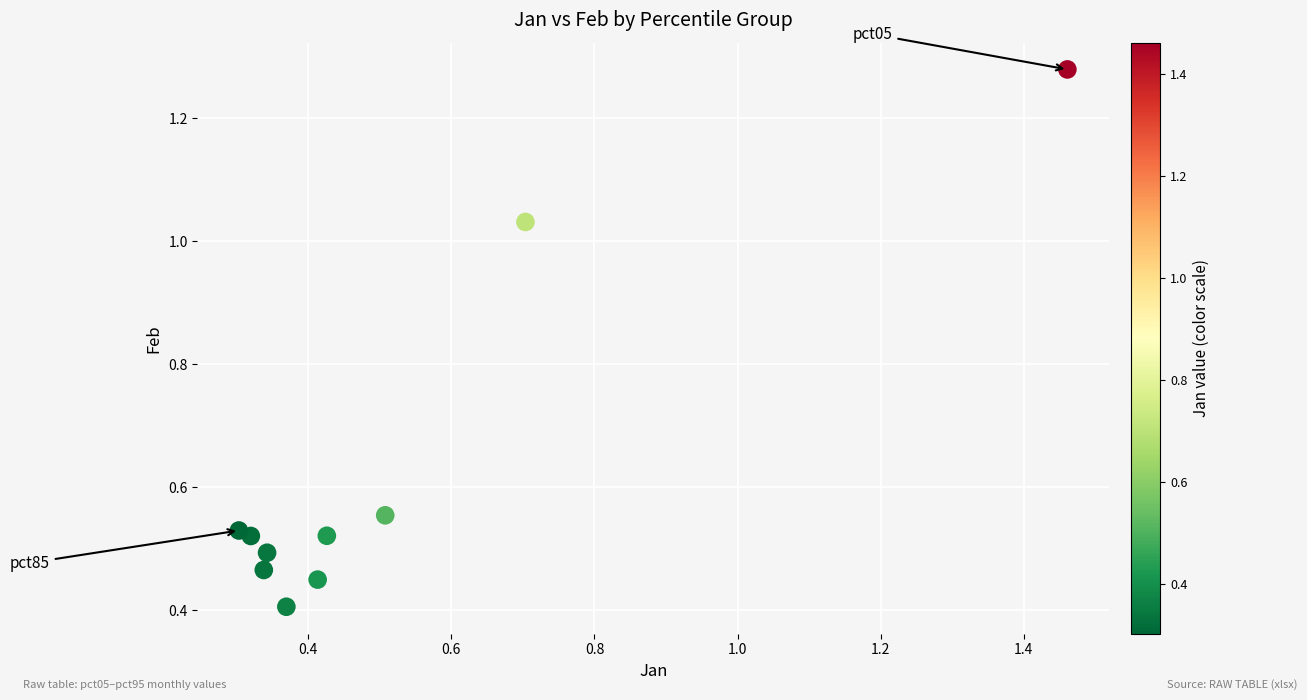

What is the range of X values (max minus min)?

1.2